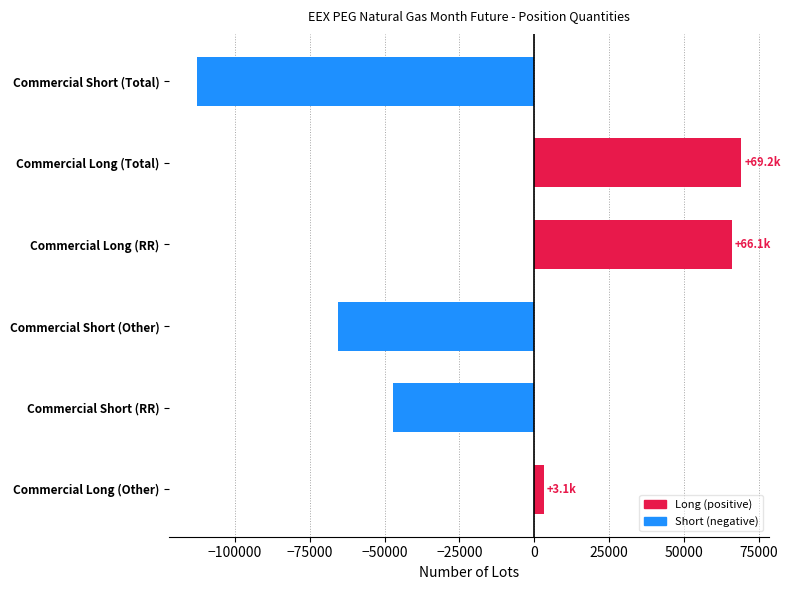

Are the bars grouped side by side (vs. stacked)?

No